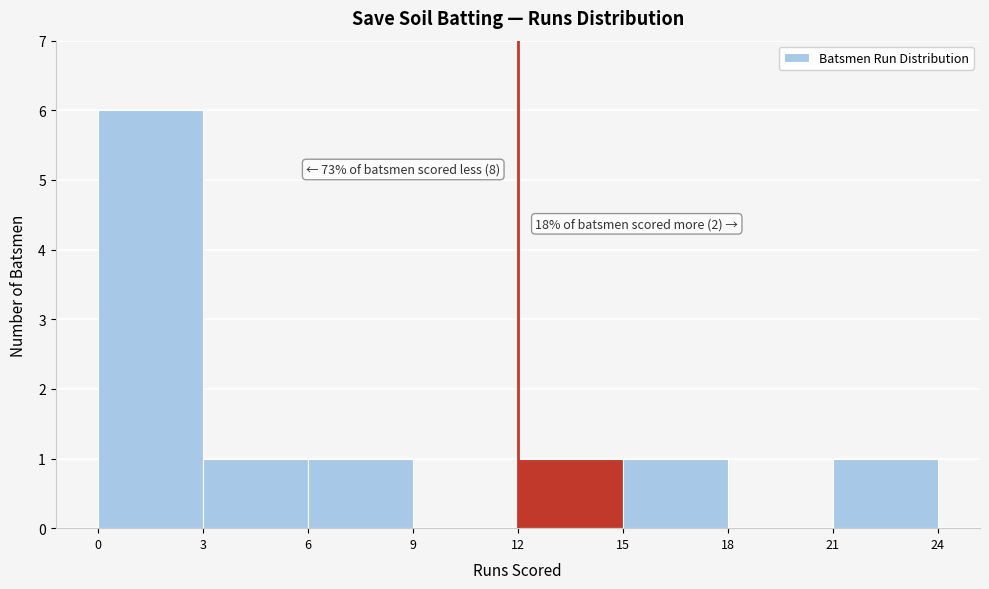

Which range on the x-axis has the tallest bar?

0 to 3